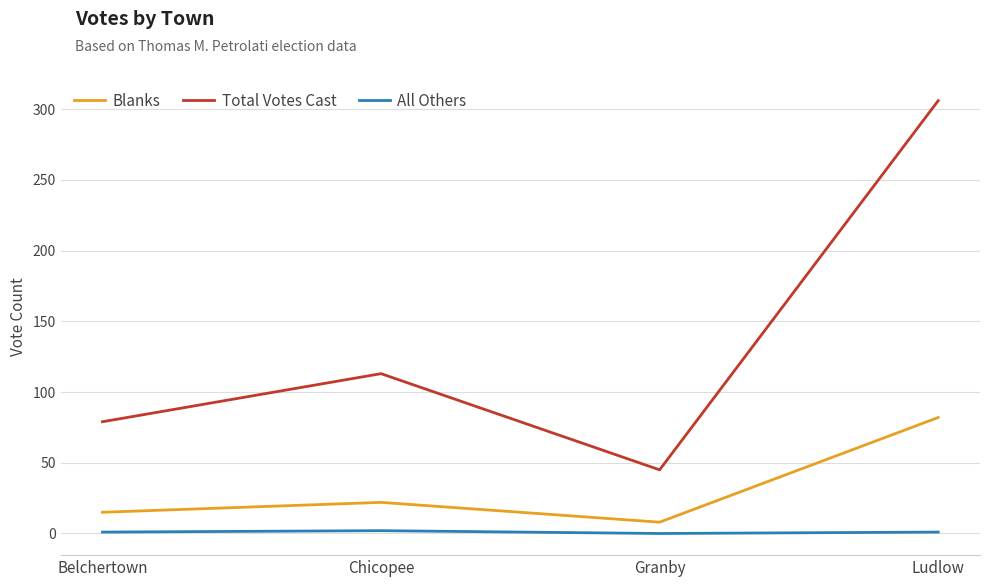

True or false: Total Votes Cast and Blanks intersect in this chart.

False